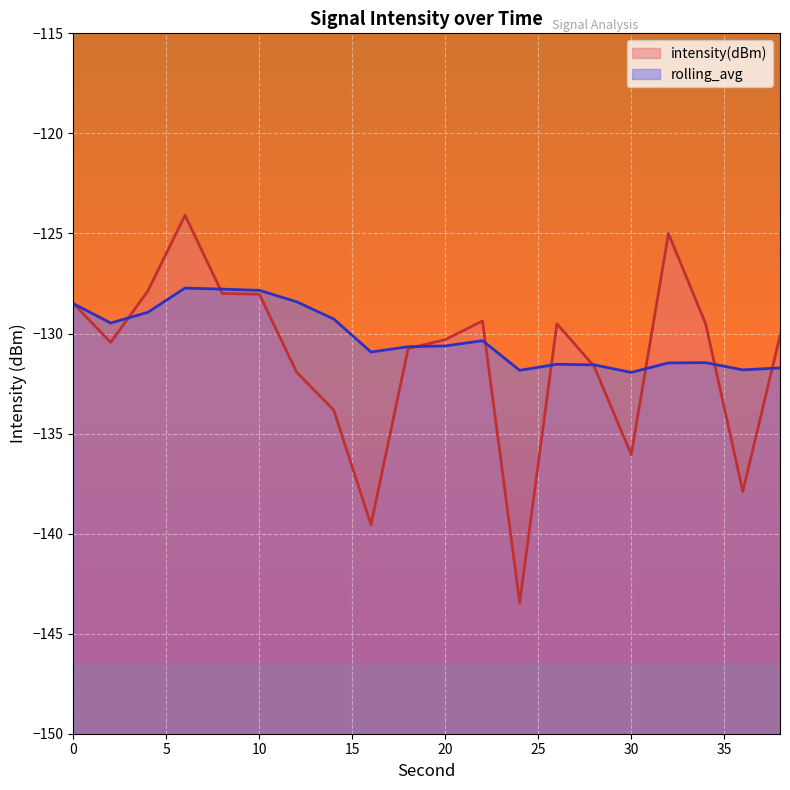

How many data points does each series have?

20